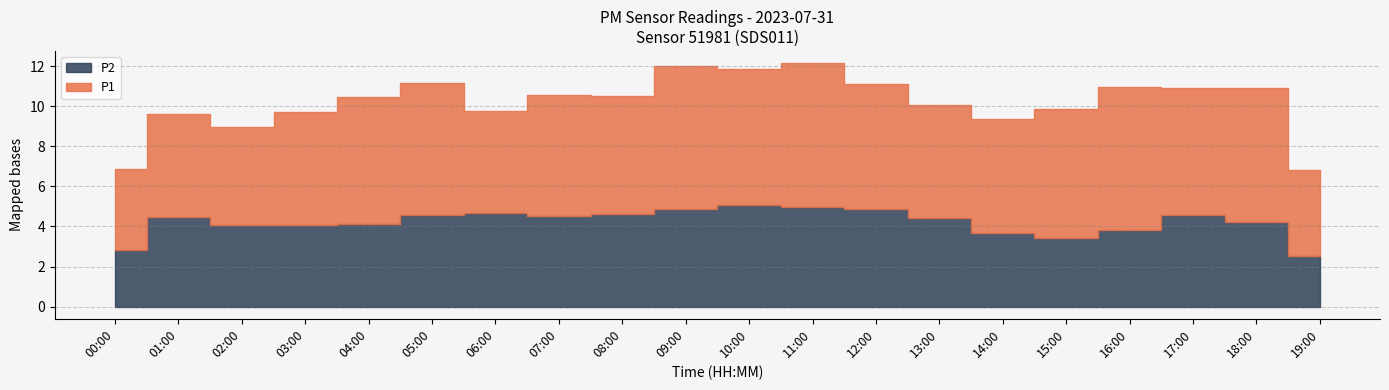

Which series has the largest range (max minus min)?

P1